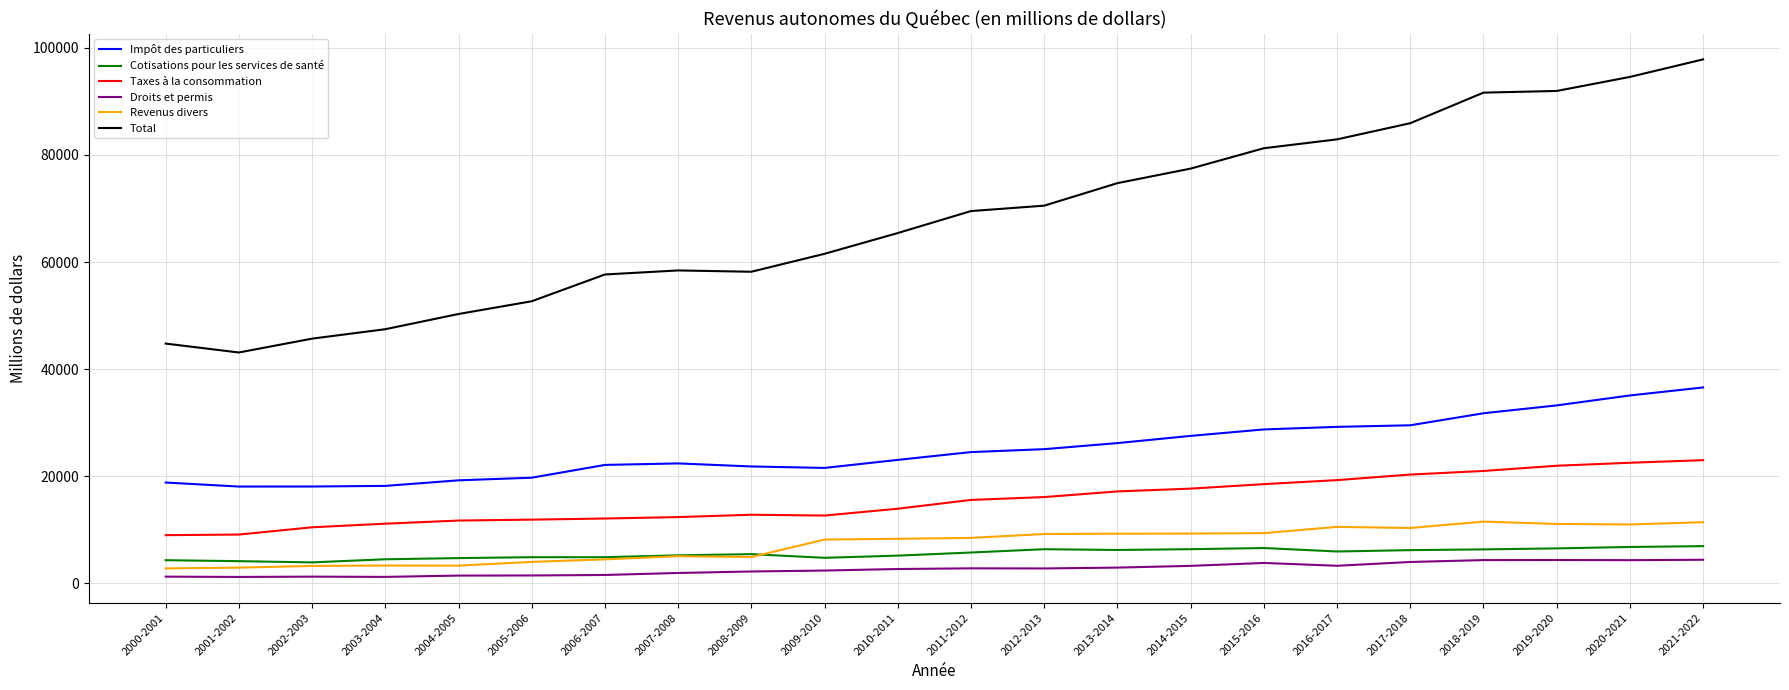

True or false: Droits et permis and Impôt des particuliers intersect in this chart.

False